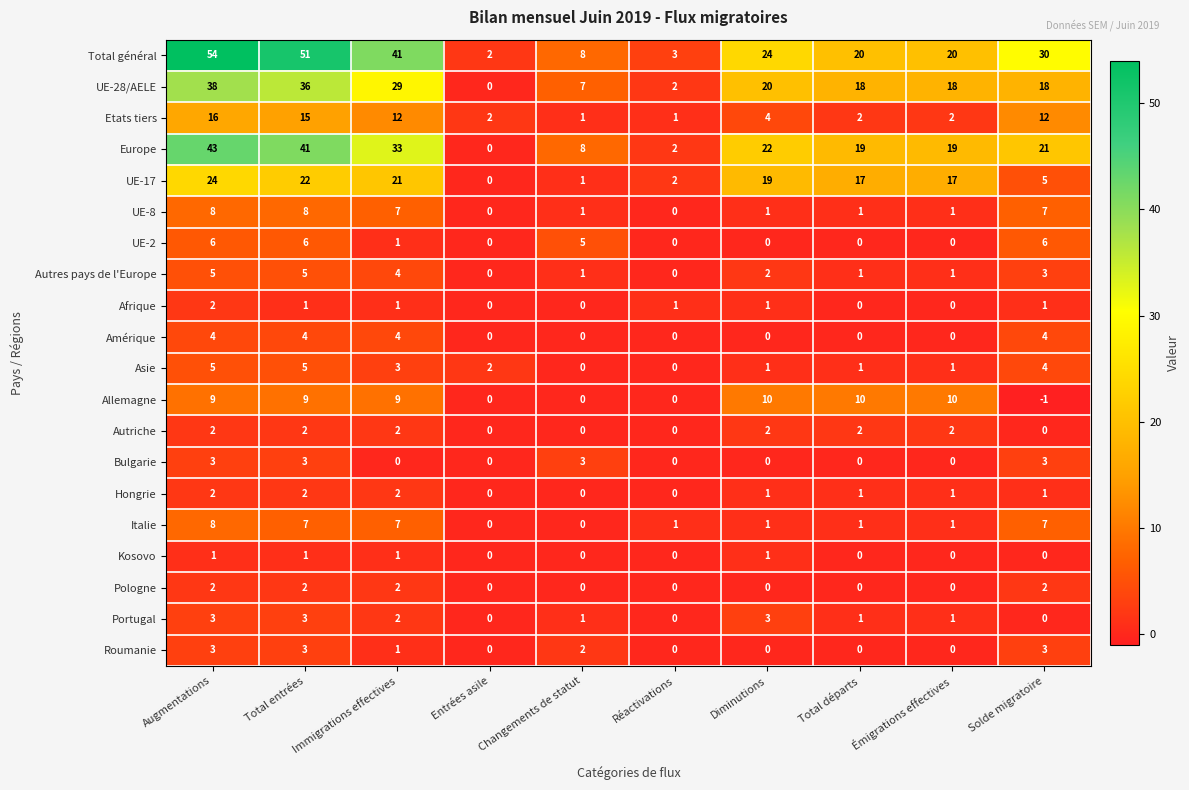

What is the difference between the maximum and second lowest values in the Roumanie series?

3